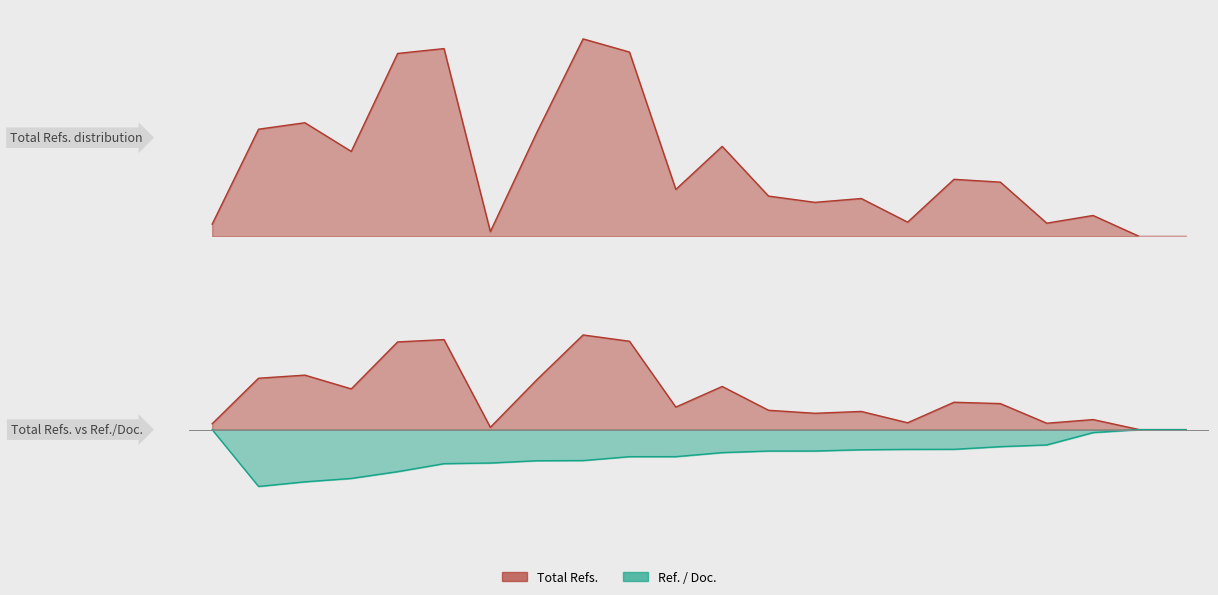

At how many categories does at least one series exceed -453?

22